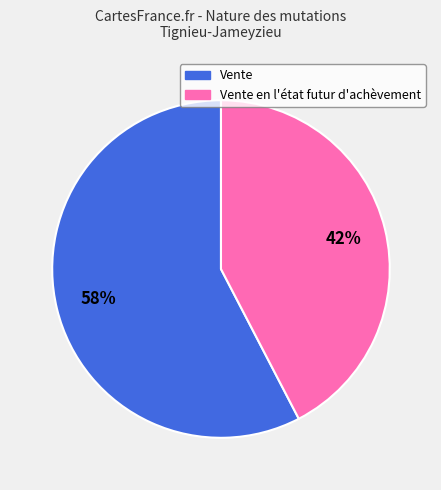

Is there a majority slice in this chart?

Yes